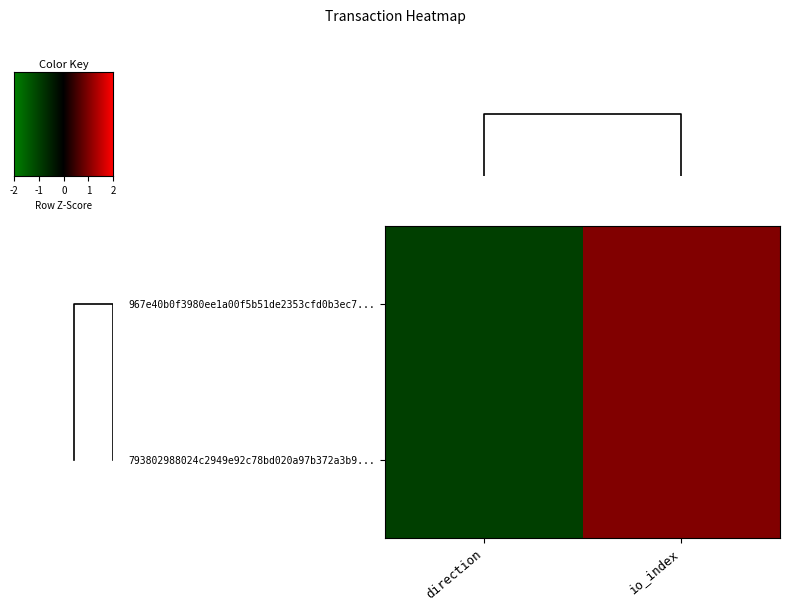

Count the 967e40b0f3980ee1a00f5b51de2353cfd0b3ec7... values in the range -1 to 1.

2